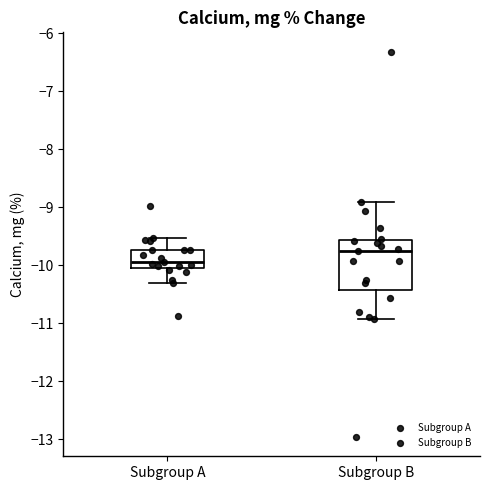

Where does the lower whisker of the box for Subgroup A end on the y-axis? The values are not printed on the chart, so give them approximately, as read against the axis.

-10.3